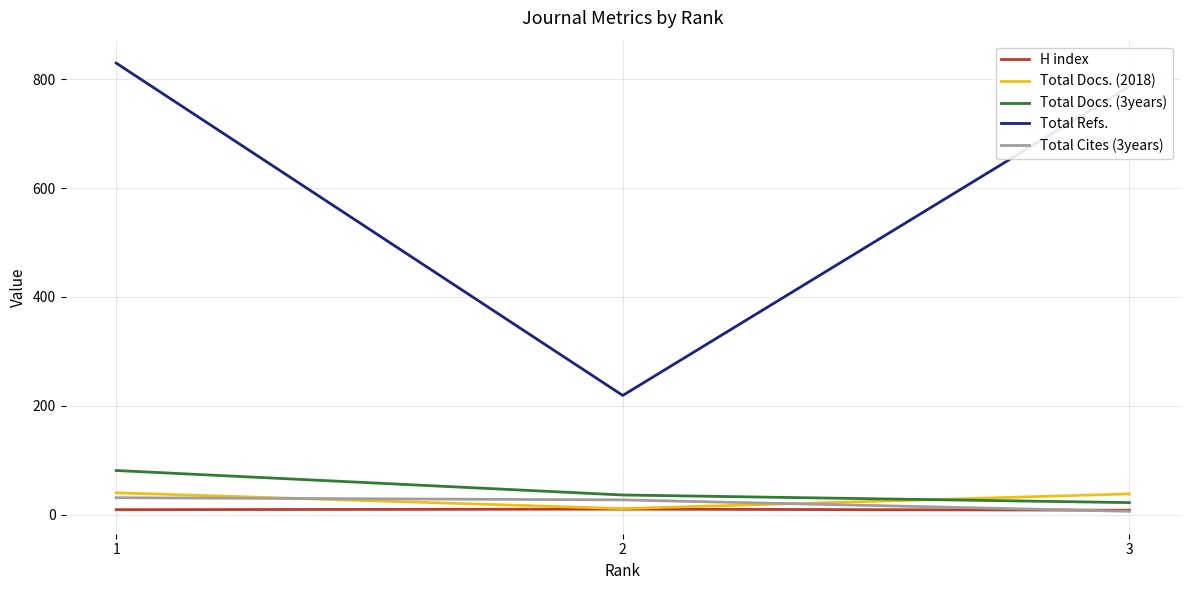

At which label is Total Docs. (3years) closest to 51?

2